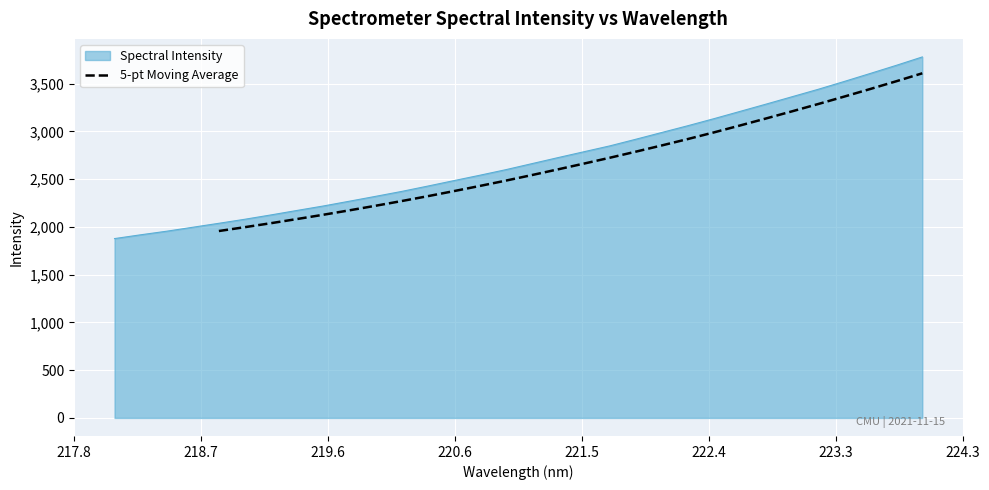

What is the maximum value for 5-pt Moving Average?

3607.6